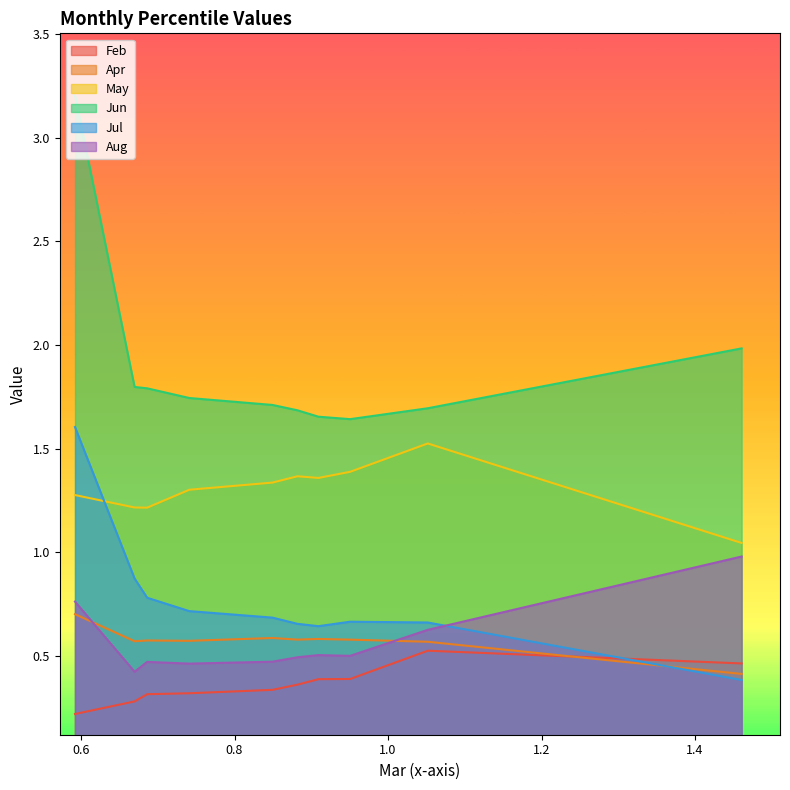

Which series has the largest range (max minus min)?

Jun